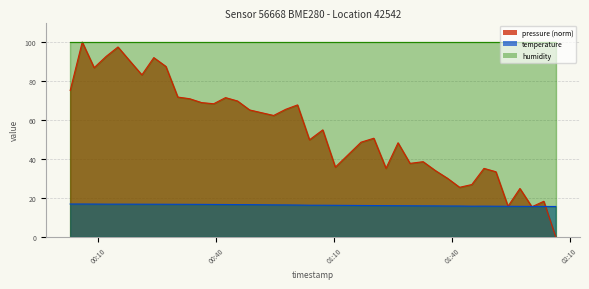

How many lines are shown in the chart?

3